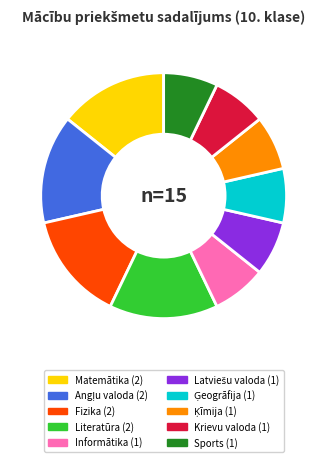

Between Fizika and Sports, which is larger?

Fizika